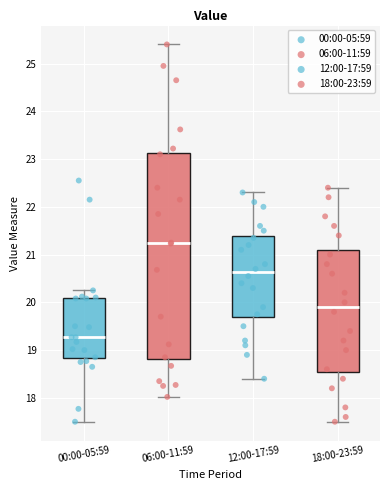

Reading left to right, read every box against the y-axis: the position of its median line, the range the box covers, and the ends of its whiskers. The values are not printed on the chart, so give them approximately, as read against the axis.

00:00-05:59: median 19.3, box 18.8 to 20.1, whiskers 17.5 to 20.3
06:00-11:59: median 21.2, box 18.8 to 23.1, whiskers 18.0 to 25.4
12:00-17:59: median 20.6, box 19.7 to 21.4, whiskers 18.4 to 22.3
18:00-23:59: median 19.9, box 18.6 to 21.1, whiskers 17.5 to 22.4